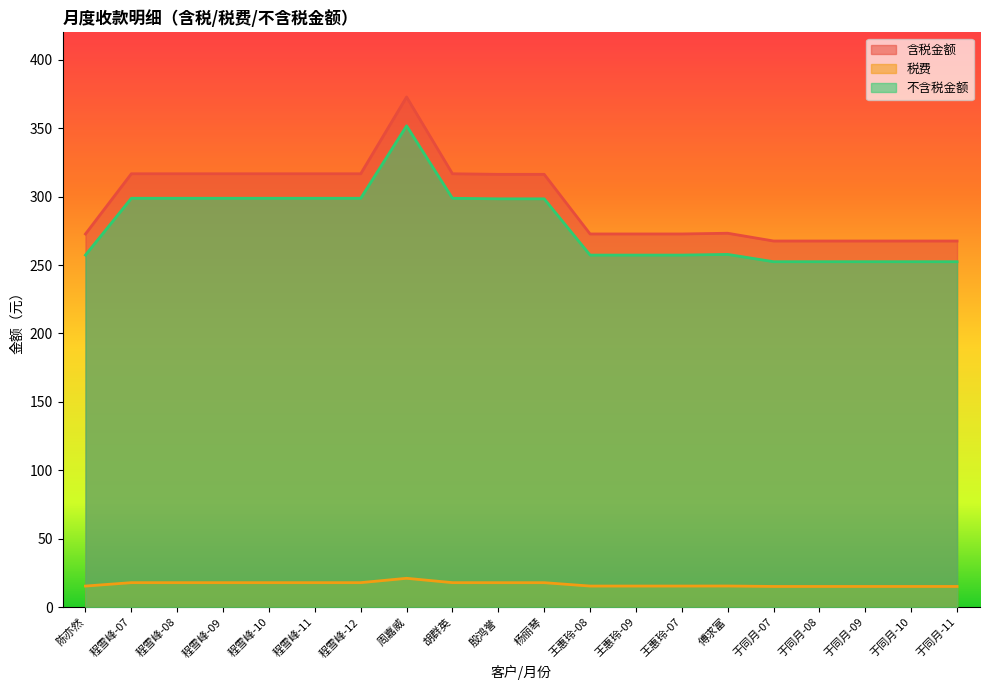

Which has a higher value, 陈亦然 or 于同月-10?

陈亦然